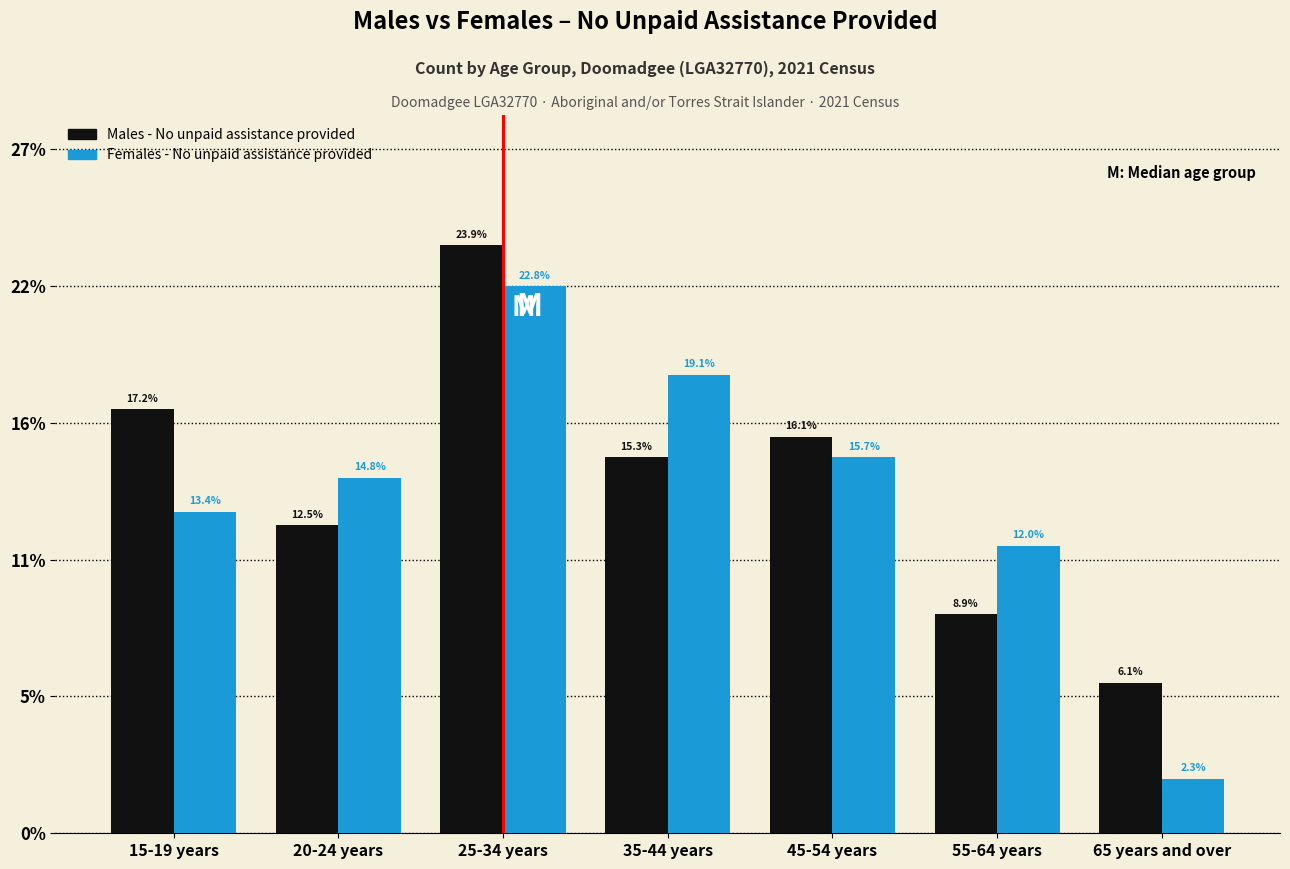

What are all the series names shown in the legend?

Males - No unpaid assistance provided, Females - No unpaid assistance provided